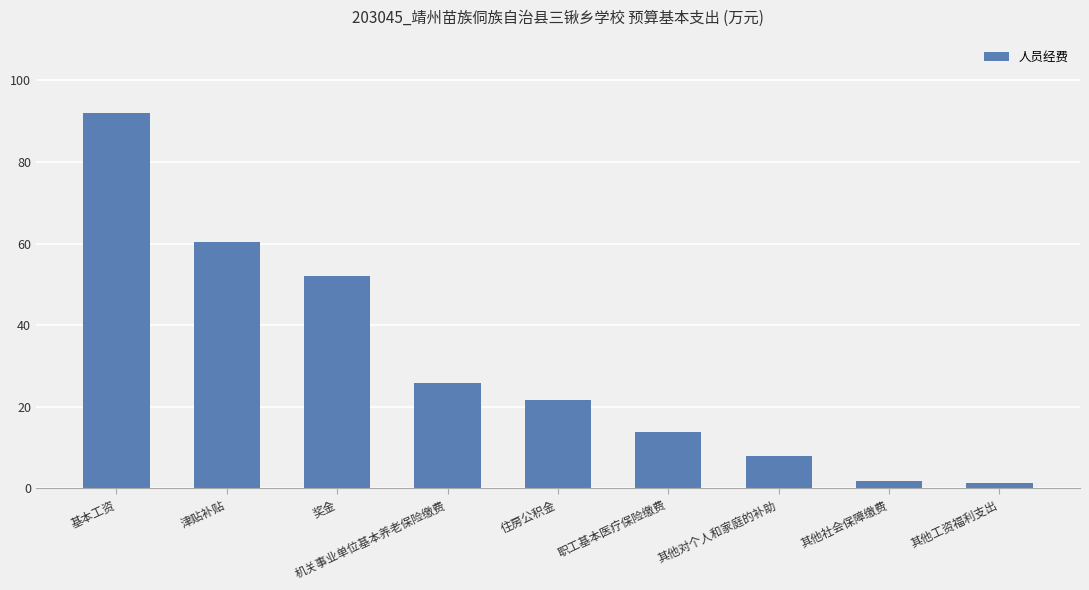

Which label corresponds to the largest value in the chart?

基本工资